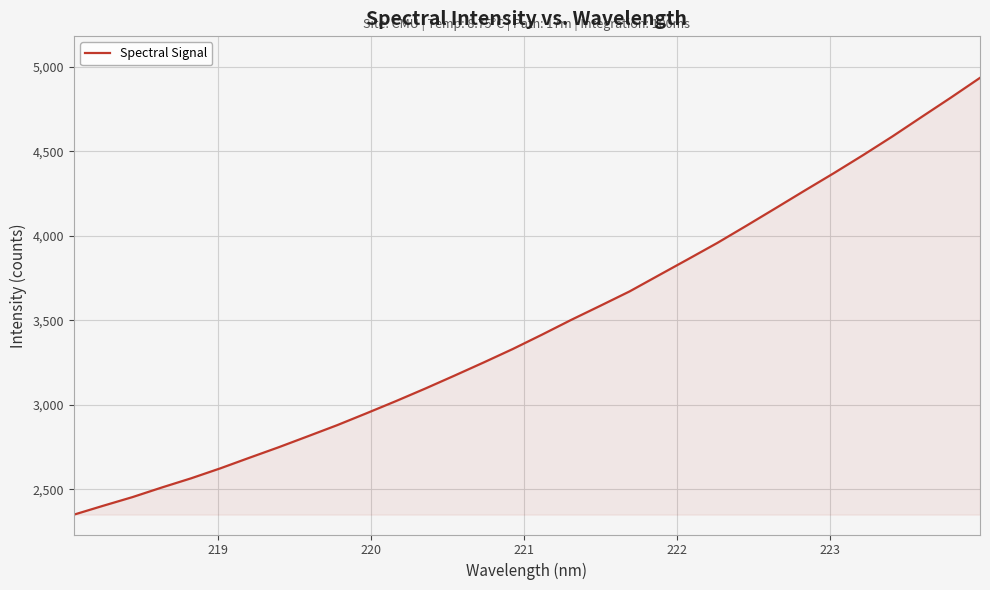

What is the greatest value displayed?

4933.9